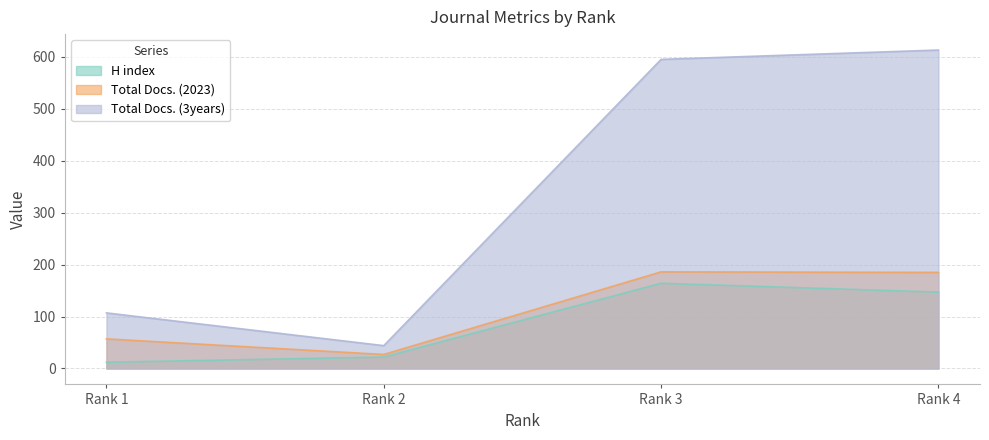

What is the value of the Total Docs. (3years) point at the 3rd from the left?

595